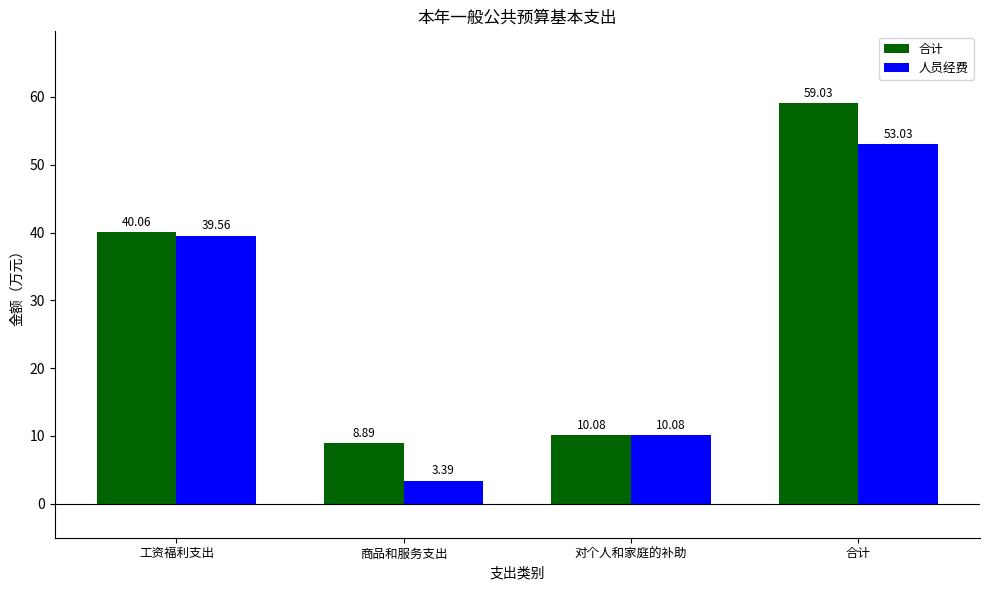

Is the value of 人员经费 at 工资福利支出 greater than the value of 合计 at 工资福利支出?

No